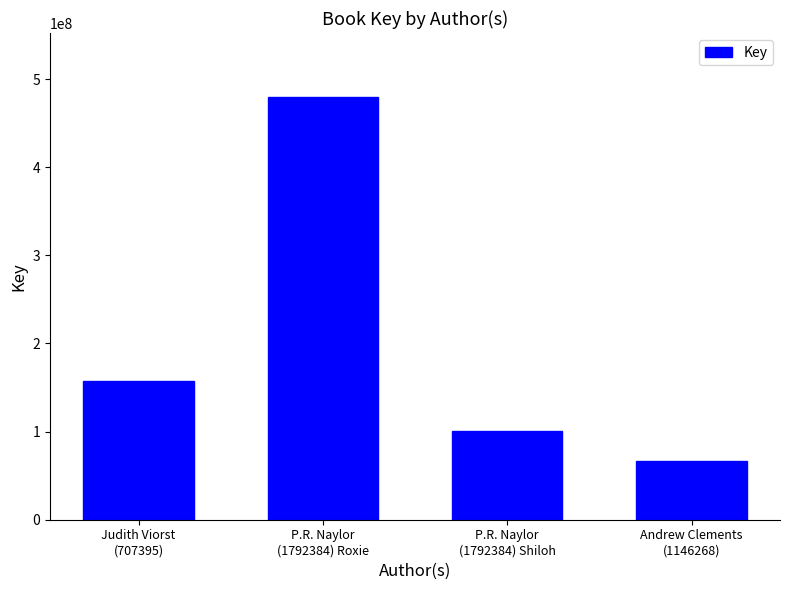

At which category does the chart reach its minimum across all series?

Andrew Clements
(1146268)